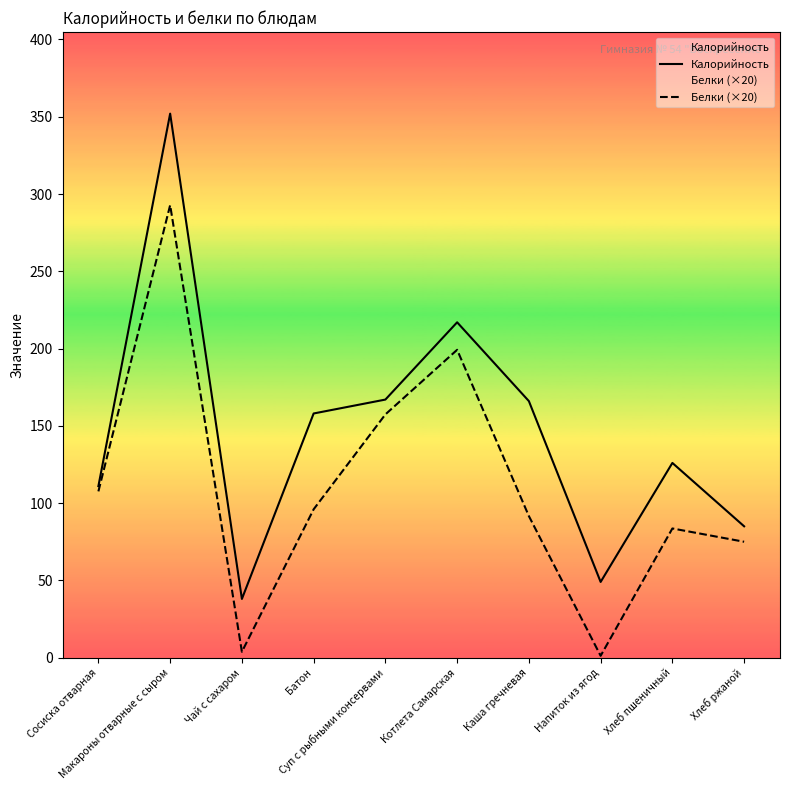

Rank the categories by Белки (×20) value from highest to lowest.

Макароны отварные с сыром, Котлета Самарская, Суп с рыбными консервами, Сосиска отварная, Батон, Каша гречневая, Хлеб пшеничный, Хлеб ржаной, Чай с сахаром, Напиток из ягод